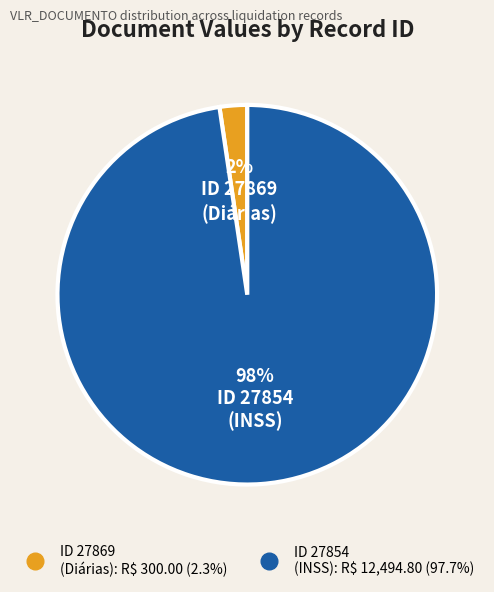

To the nearest percent, what is the average slice percentage?

50%